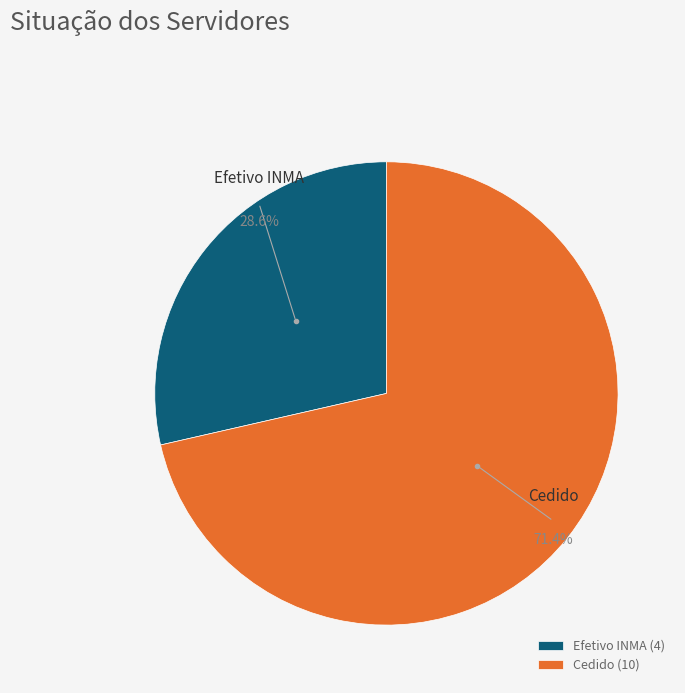

To the nearest percent, what portion does Efetivo INMA represent?

29%